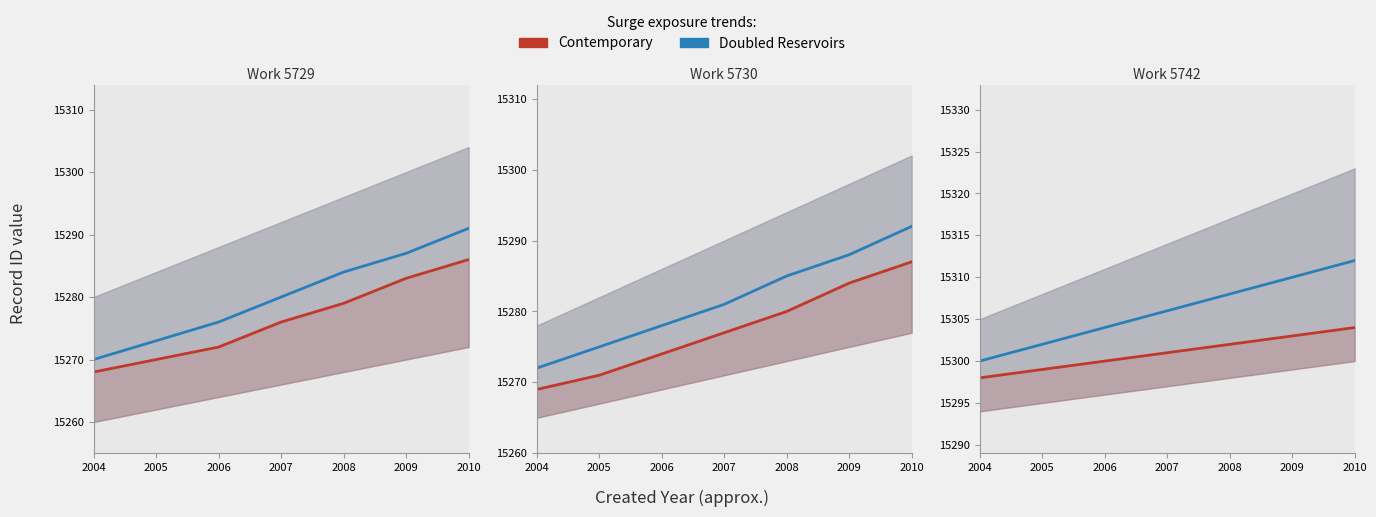

How many distinct data groups are displayed?

2